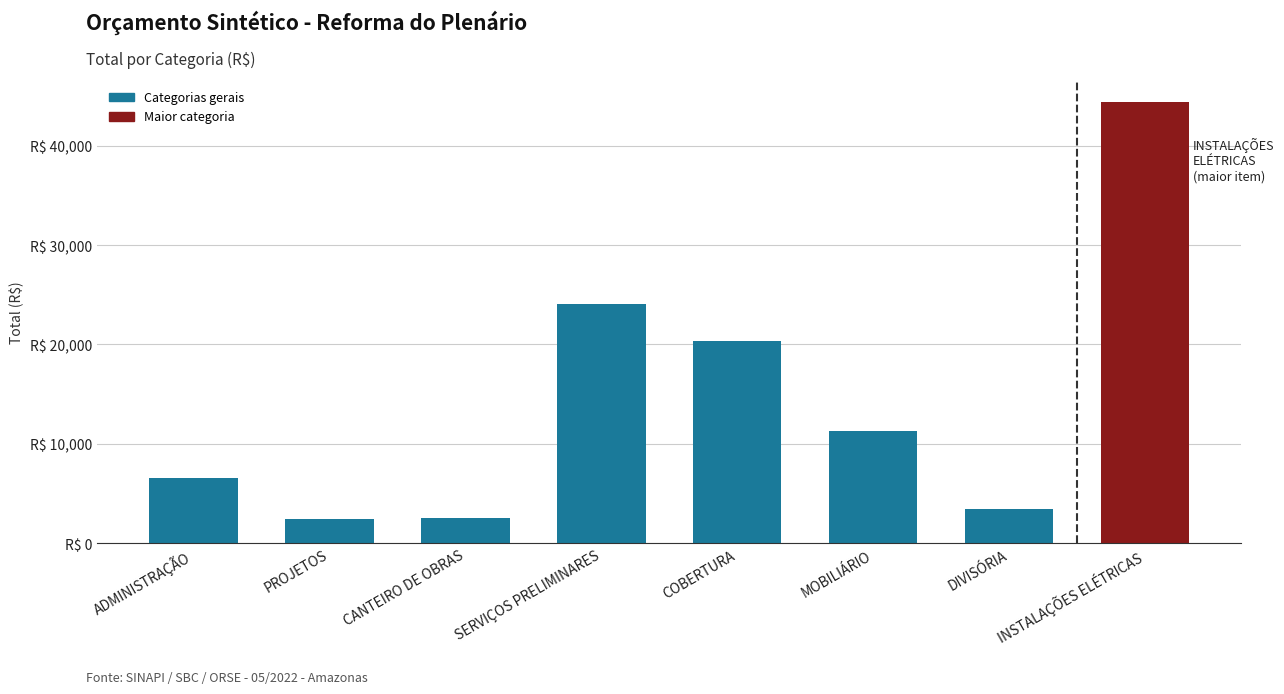

Which label corresponds to the smallest value in the chart?

PROJETOS